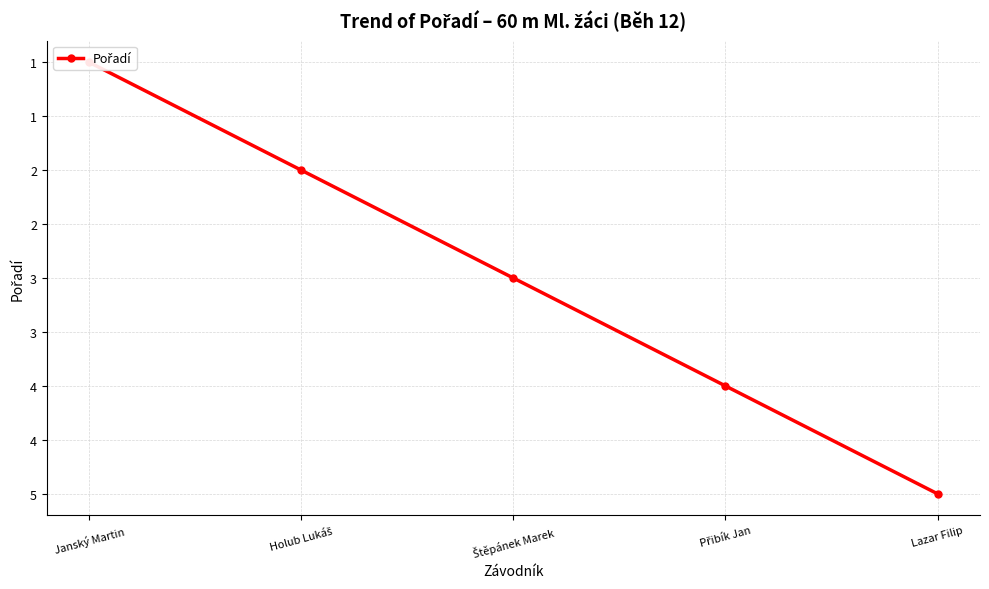

What is the smallest value displayed?

1